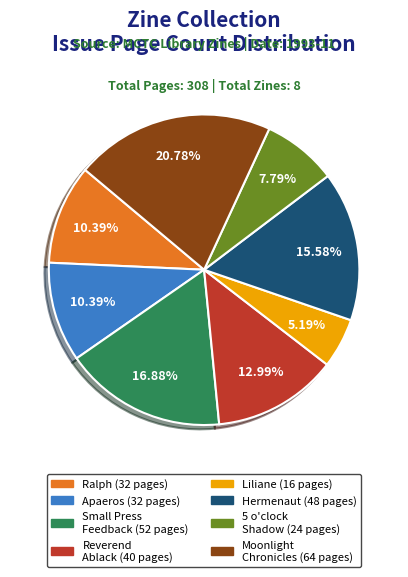

Is there any slice that represents more than half of the pie?

No